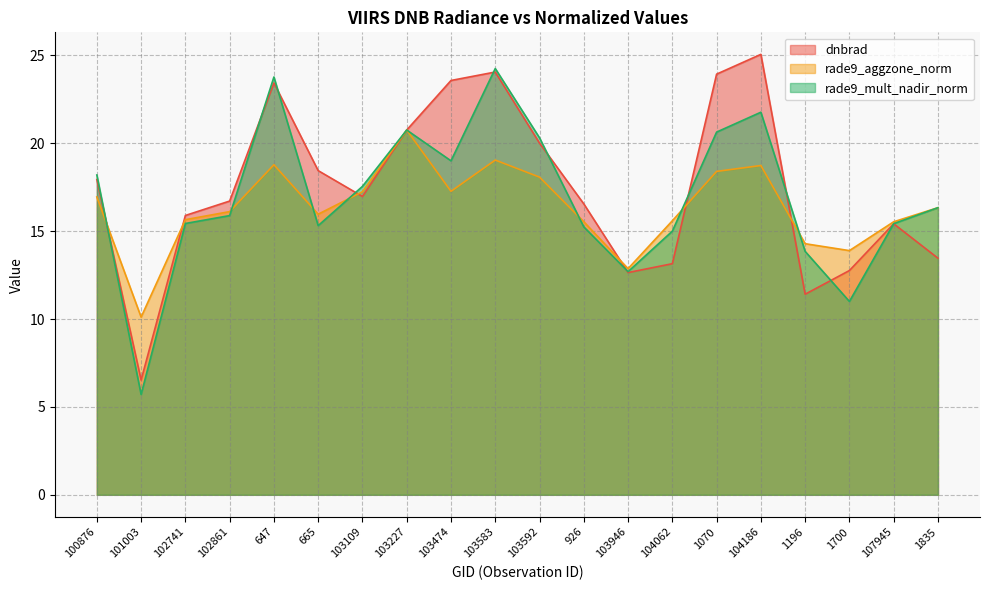

True or false: rade9_aggzone_norm and dnbrad intersect in this chart.

True